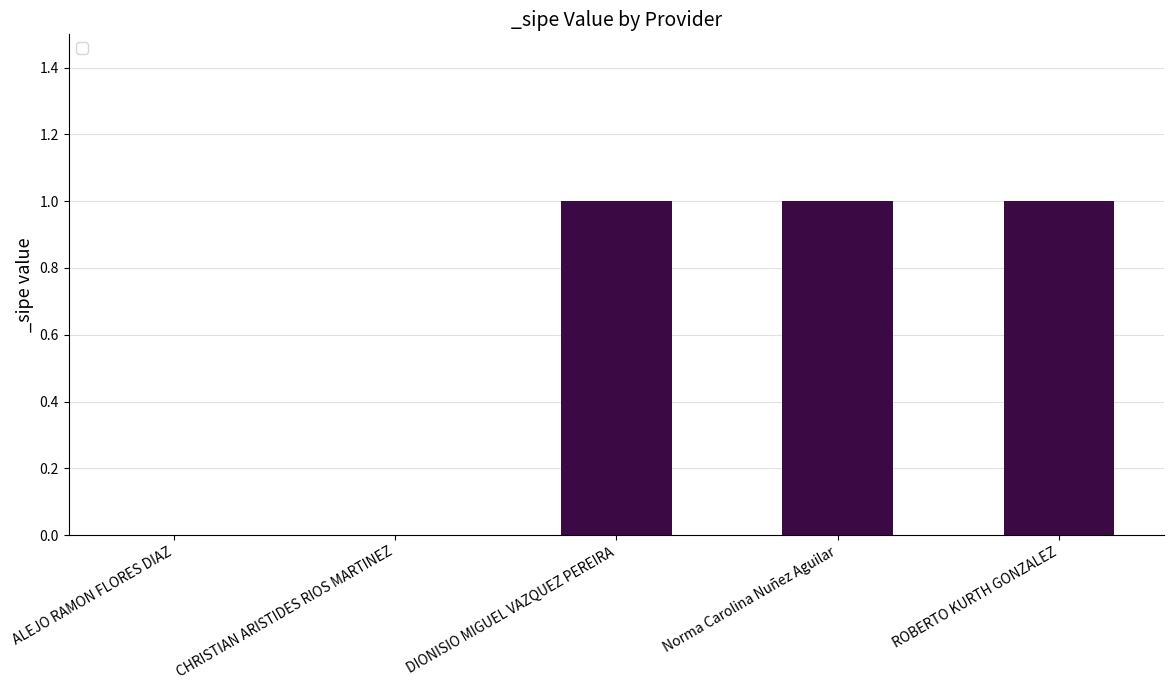

Which has a higher value, ROBERTO KURTH GONZALEZ or ALEJO RAMON FLORES DIAZ?

ROBERTO KURTH GONZALEZ